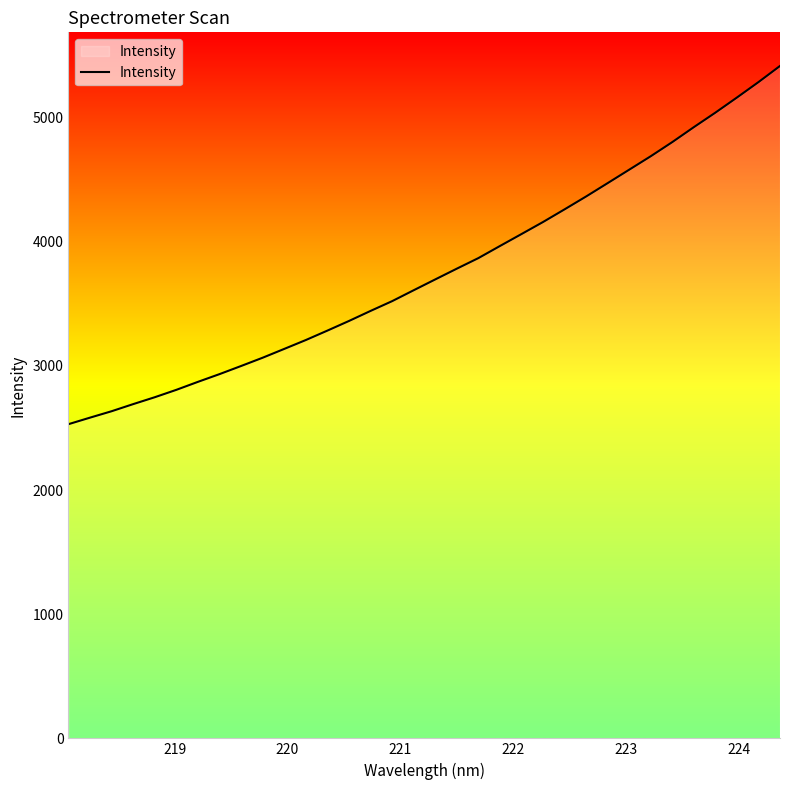

What is the smallest value displayed?

2530.0